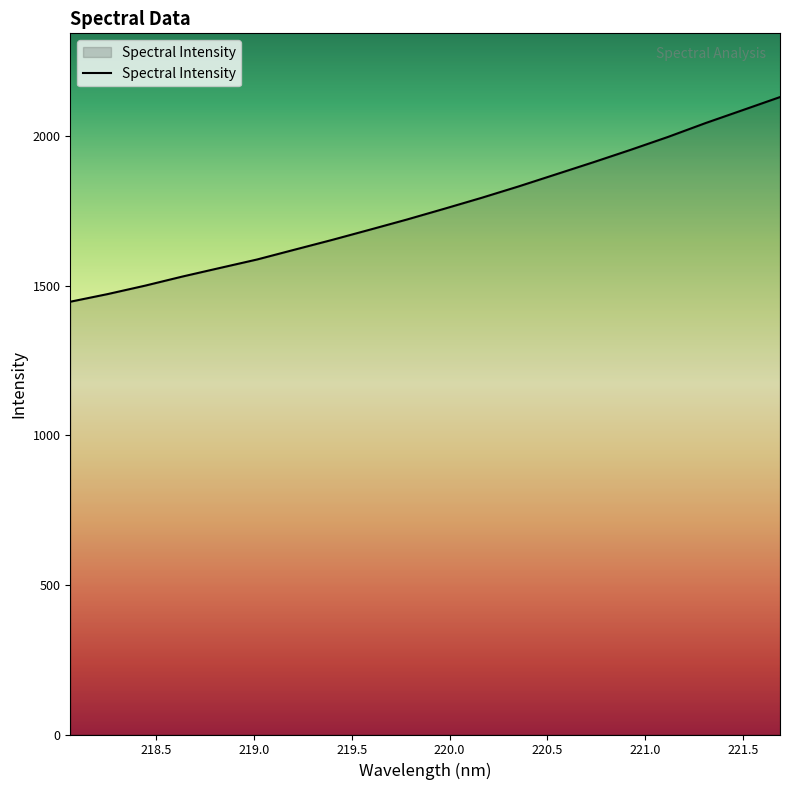

What is the greatest value displayed?

2129.6